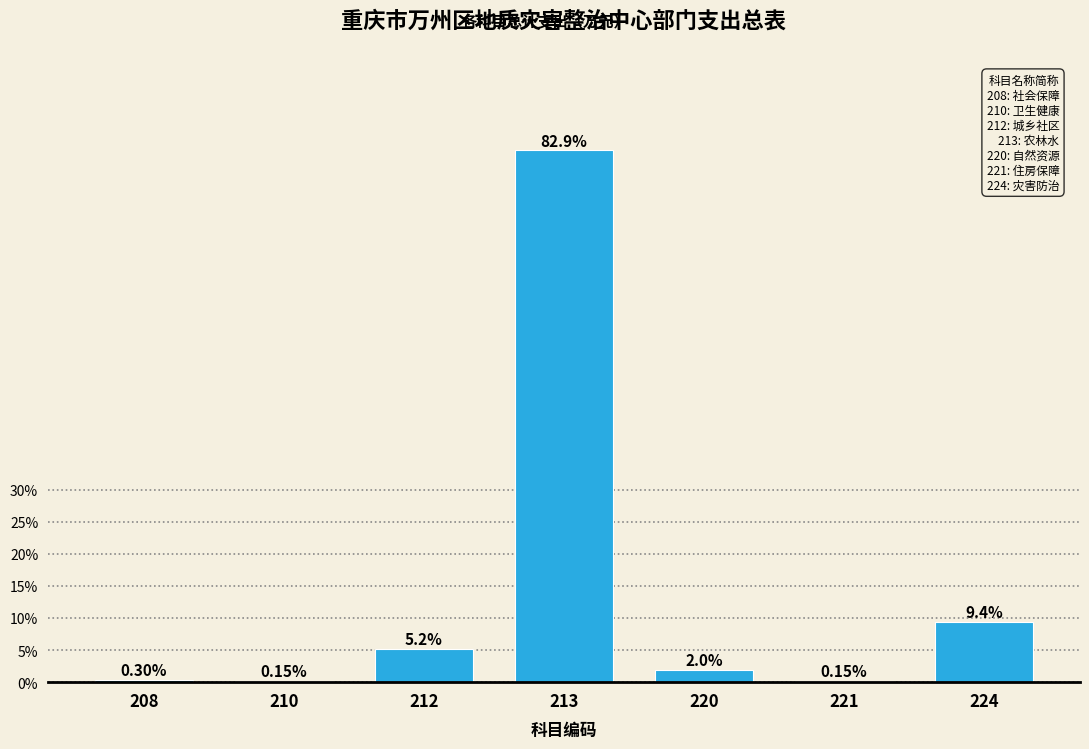

What is the sum of the values at 213 and 221?

83.0